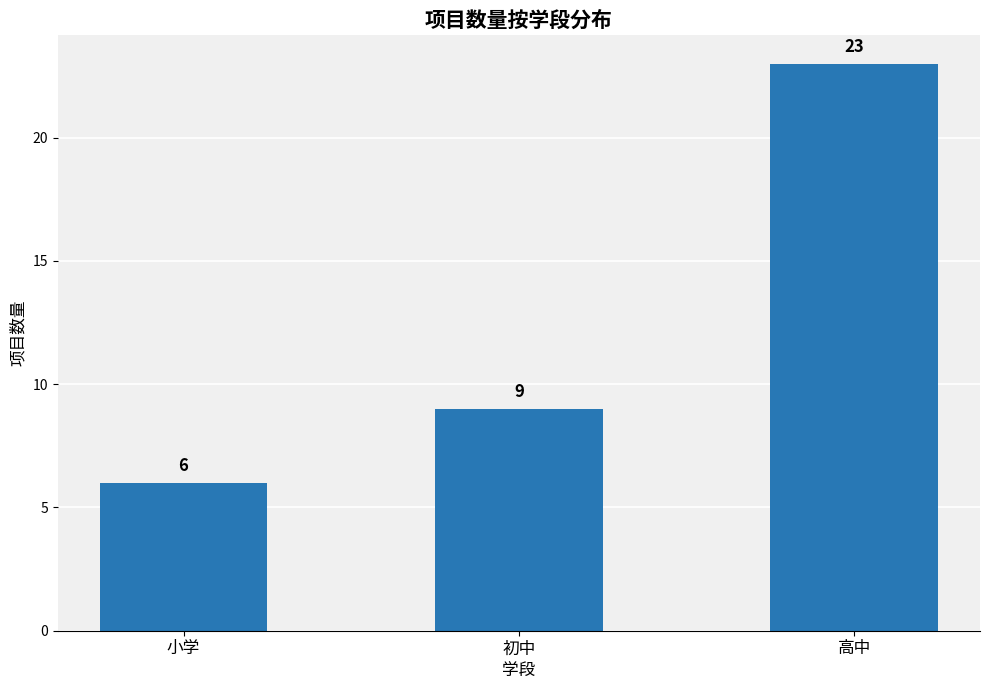

Reading left to right, what are all the values shown in this chart?

小学=6	初中=9	高中=23